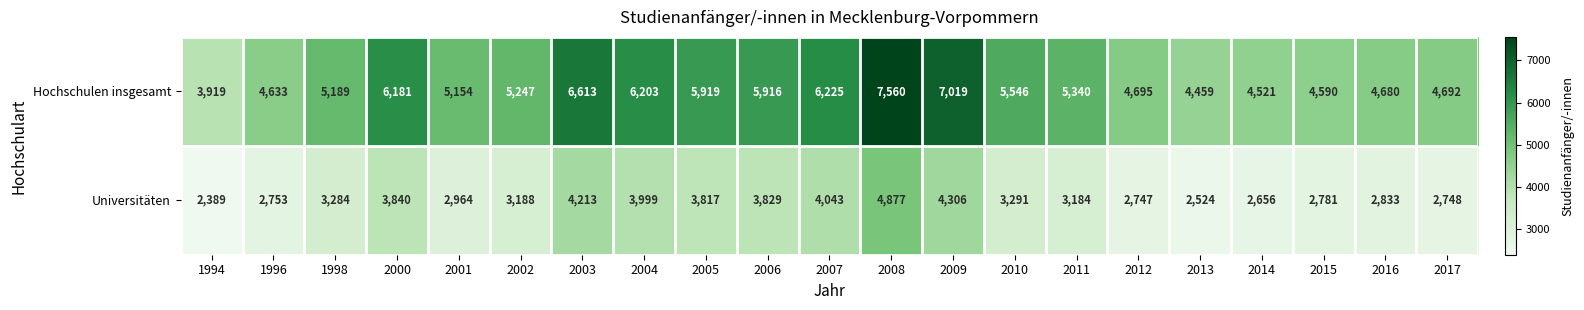

How many data points does each series have?

21